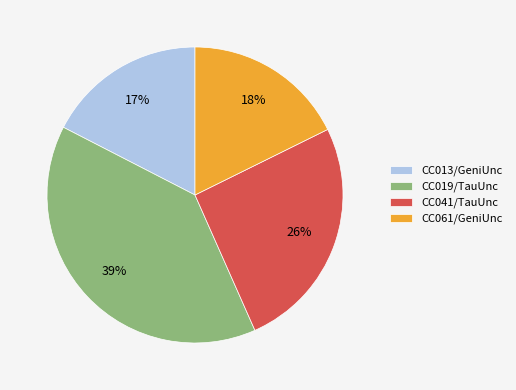

Do CC013/GeniUnc and CC019/TauUnc together represent more than half of the pie?

Yes